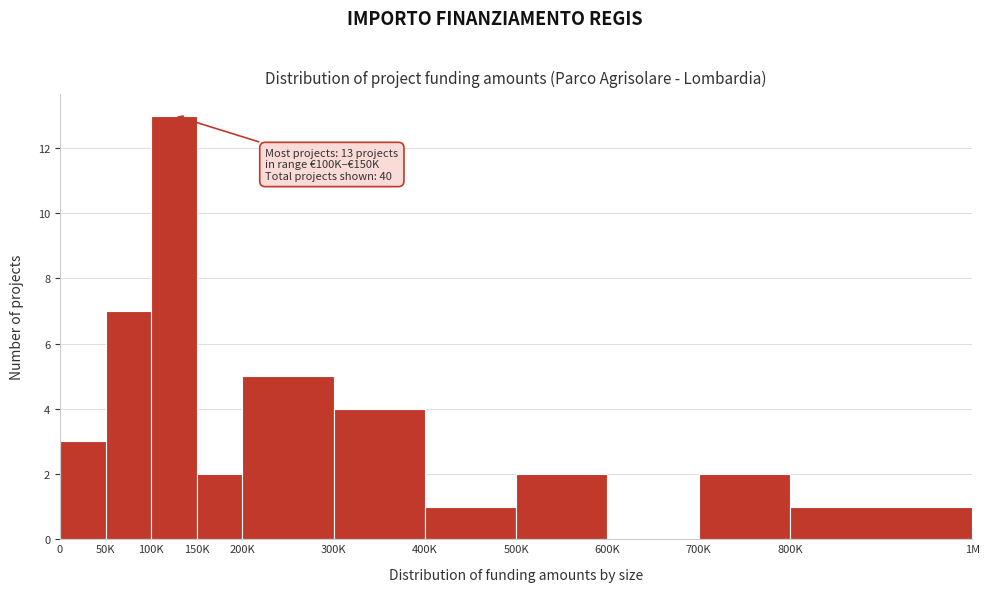

Reading left to right, what are all the values shown in this chart?

0=3	50K=7	100K=13	150K=2	200K=5	300K=4	400K=1	500K=2	600K=0	700K=2	800K=1